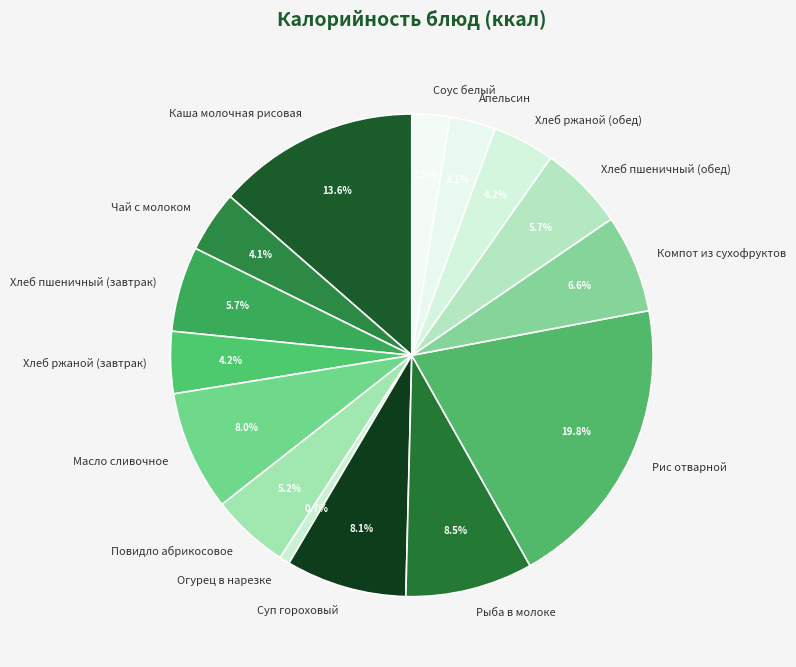

Is Компот из сухофруктов the majority of the pie?

No